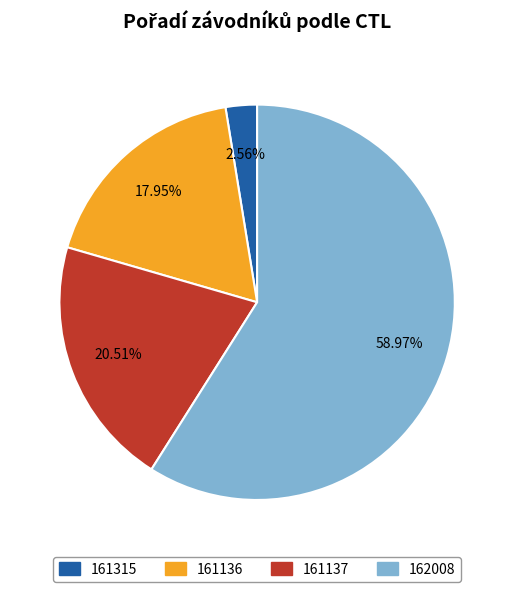

What portion of the pie excludes 161137?

79.5%